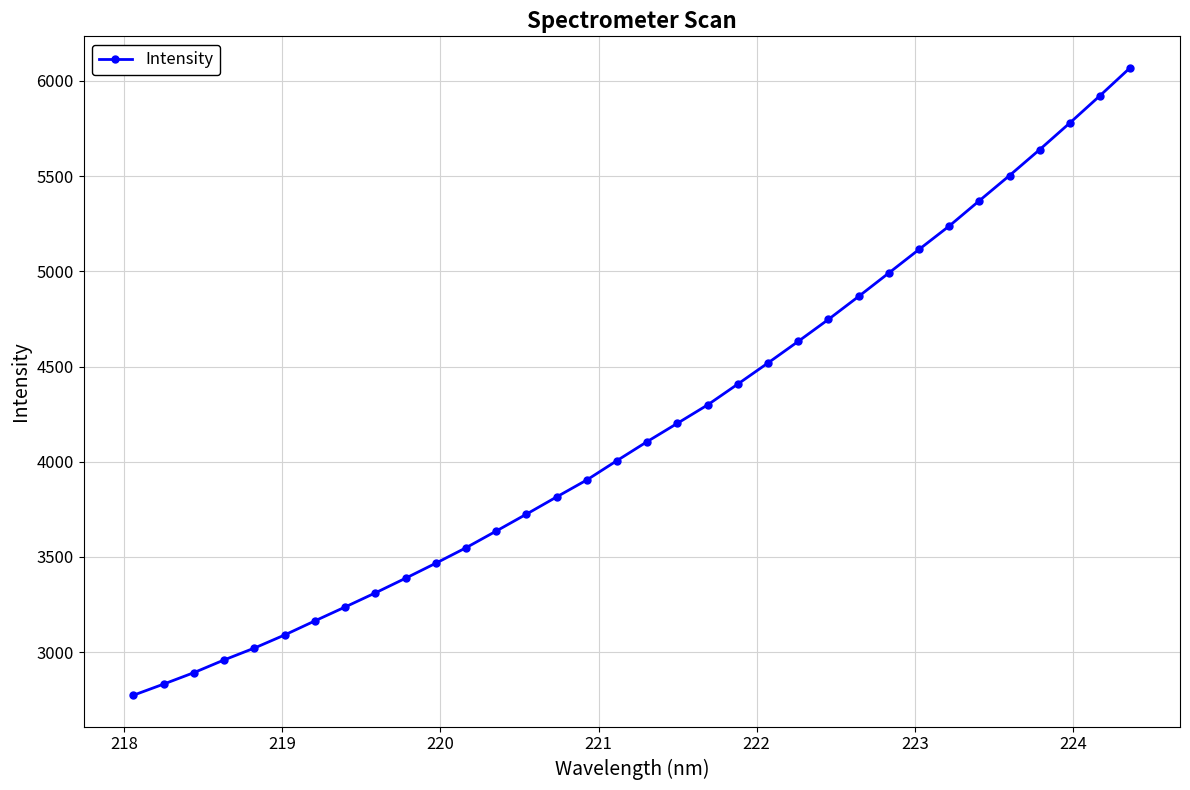

What is the greatest value displayed?

6069.8